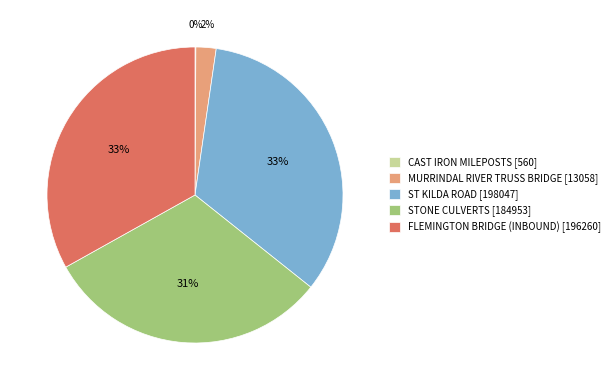

To the nearest percent, what percentage of the pie is MURRINDAL RIVER TRUSS BRIDGE?

2%